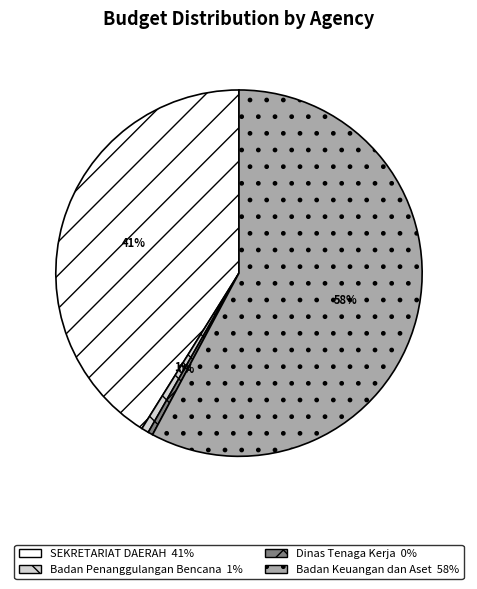

To the nearest percent, what is the average slice percentage?

25%